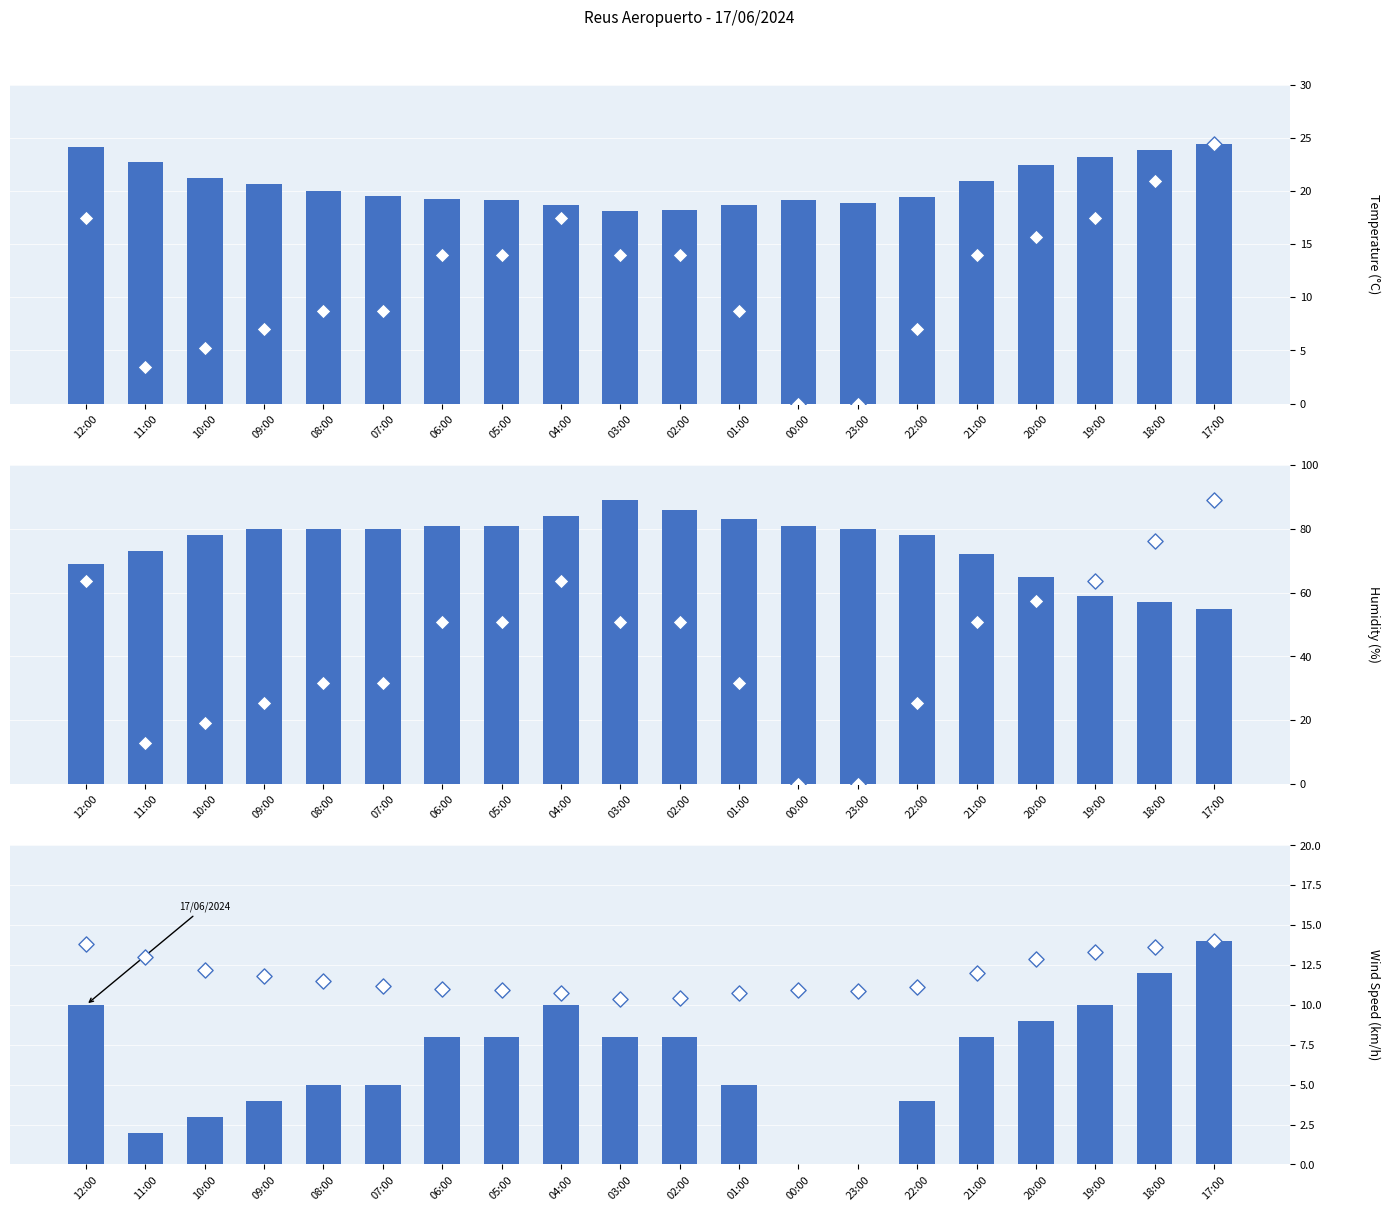

At which category is the sum across all series the highest?

17:00